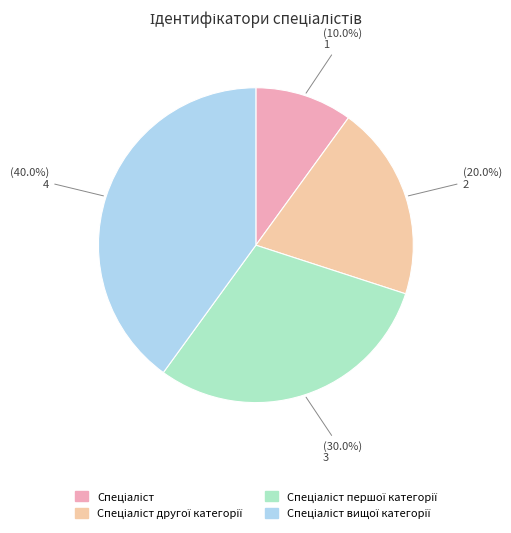

Is there any slice that represents more than half of the pie?

No